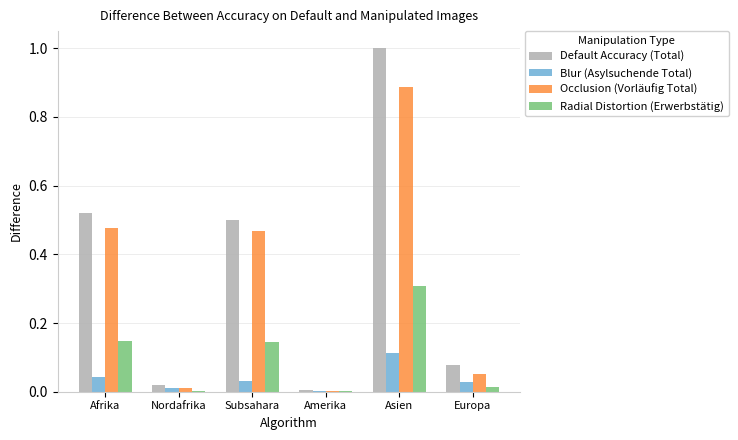

Which series changed the most between Afrika and Nordafrika?

Default Accuracy (Total)